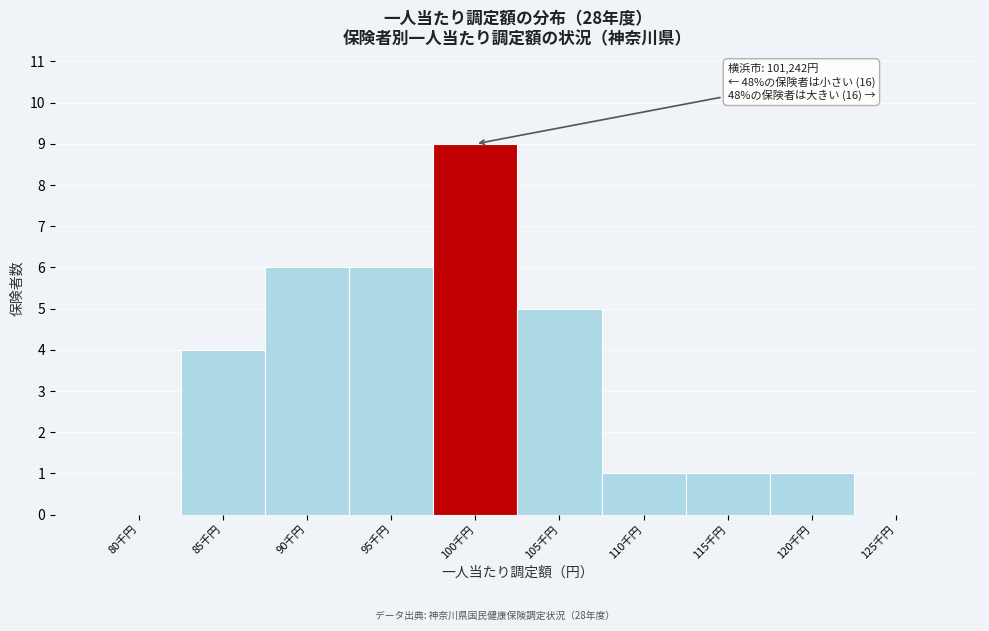

Reading left to right, extract all data points from this chart.

80千円=0	85千円=4	90千円=6	95千円=6	100千円=9	105千円=5	110千円=1	115千円=1	120千円=1	125千円=0